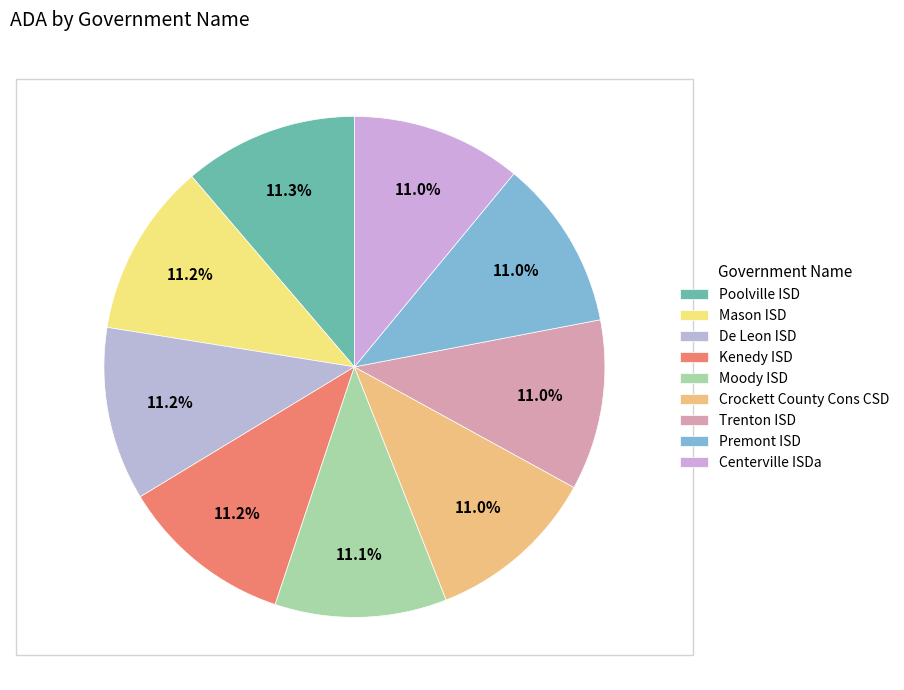

Combined, what portion of the pie is Kenedy ISD and Moody ISD?

22.3%